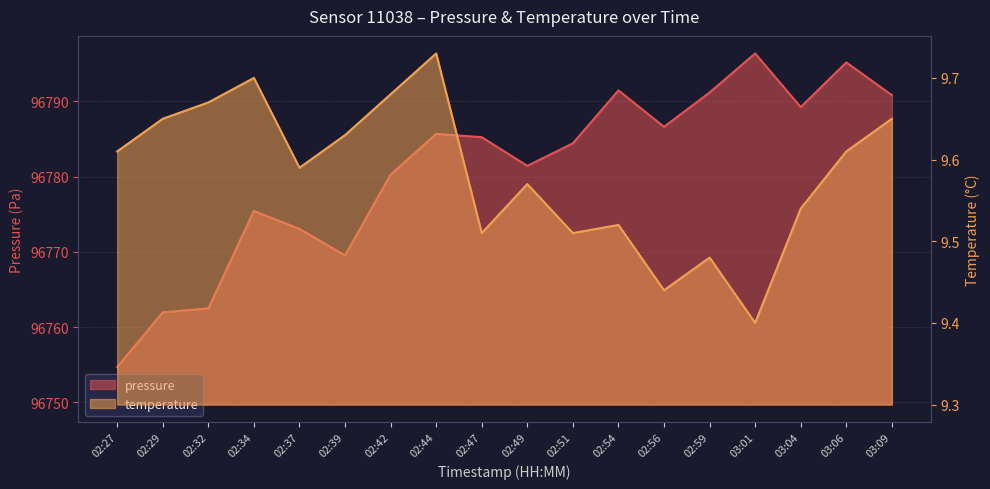

What position from the left is 03:06?

17